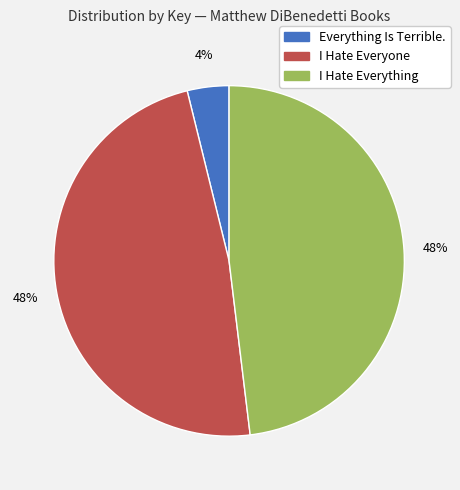

Combined, do Everything Is Terrible. and I Hate Everyone account for over 50%?

Yes